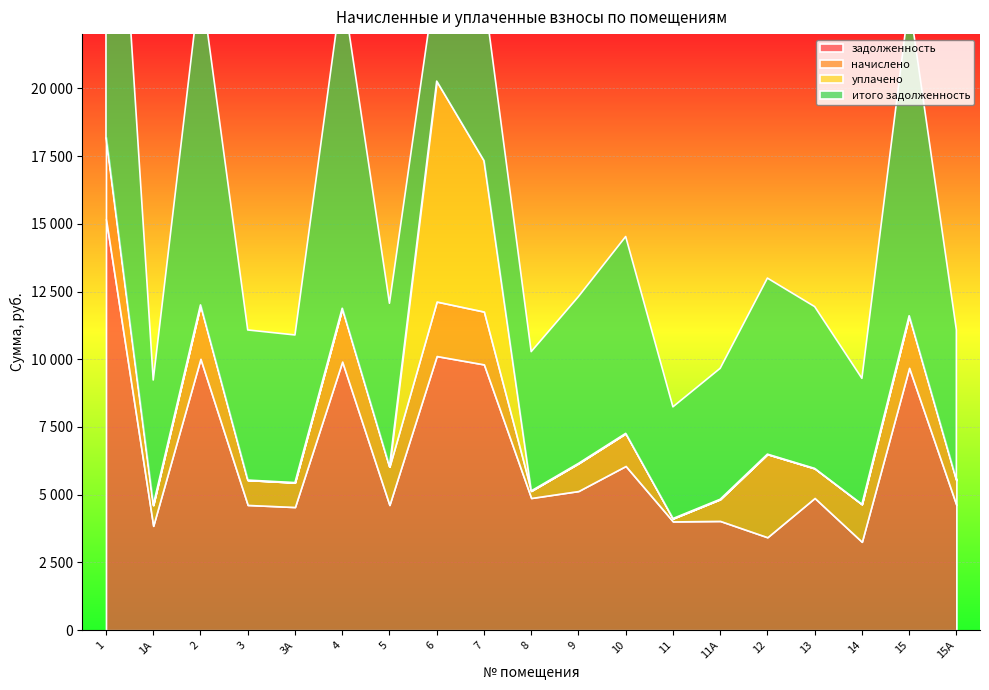

What is the label of the 8th point from the left?

6